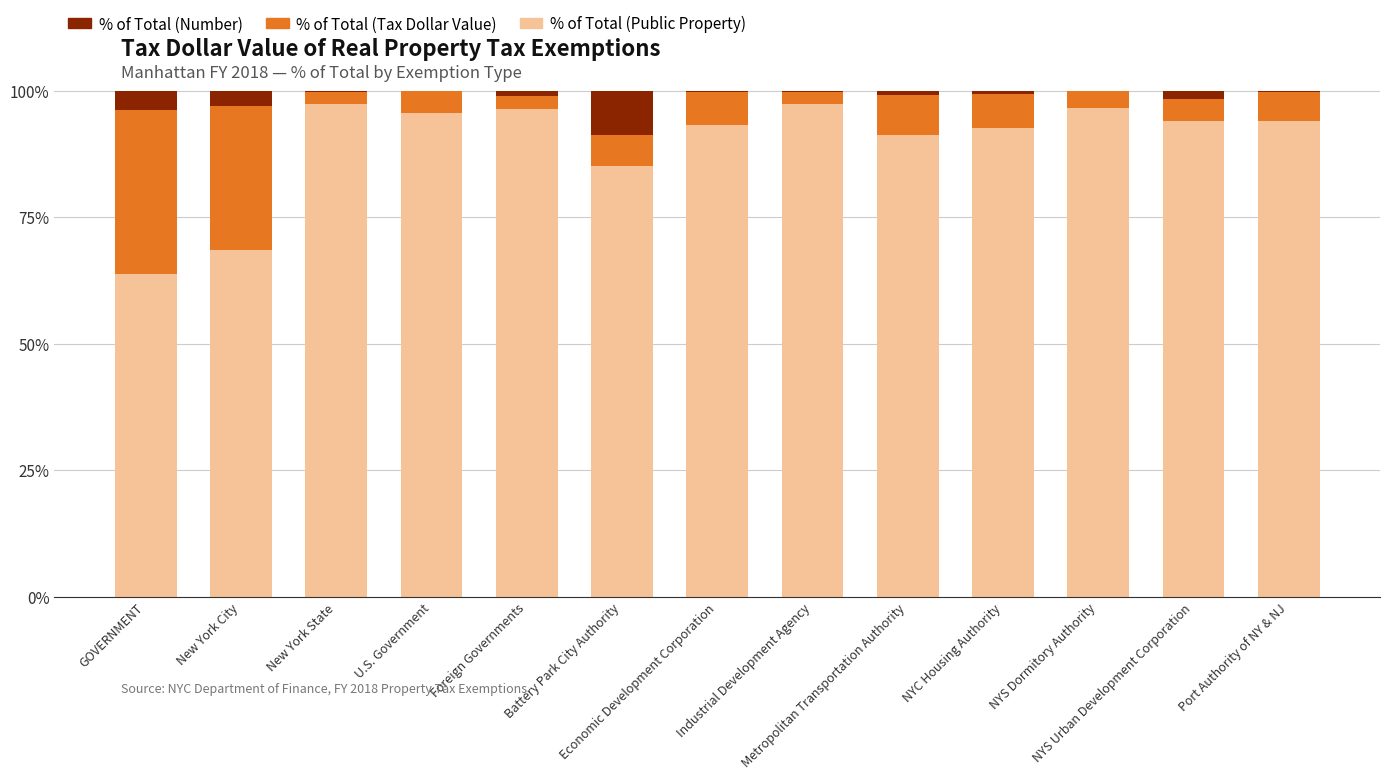

What position from the left is GOVERNMENT?

1